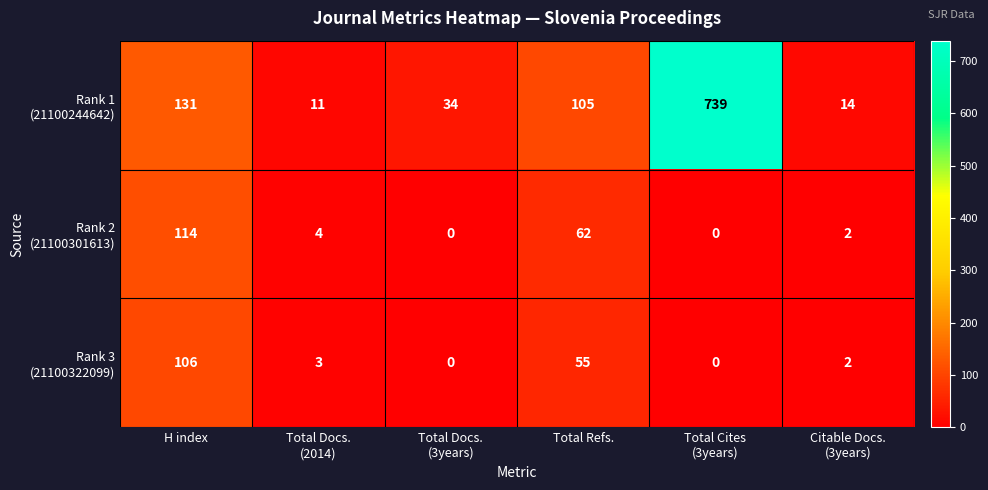

What is the spread (max minus min) of values at H index?

25